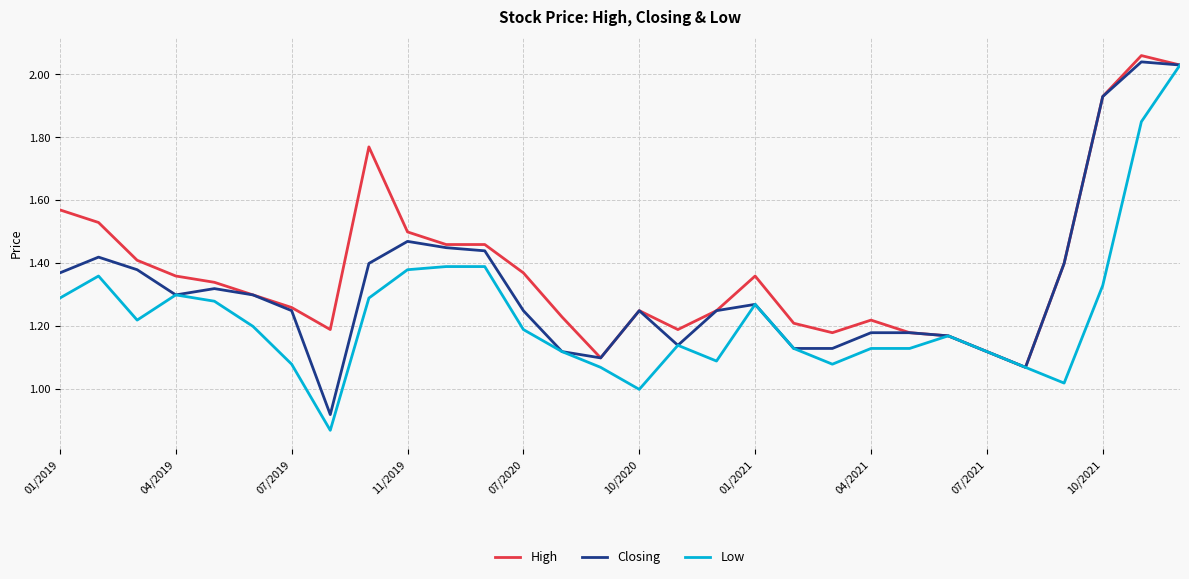

List the series in order of their overall mean, lowest first.

Low, Closing, High